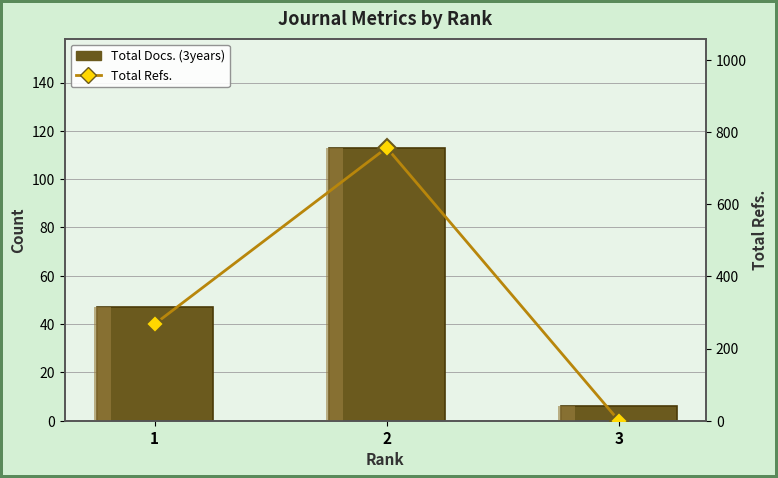

What is the average value of the Total Refs. series?

342